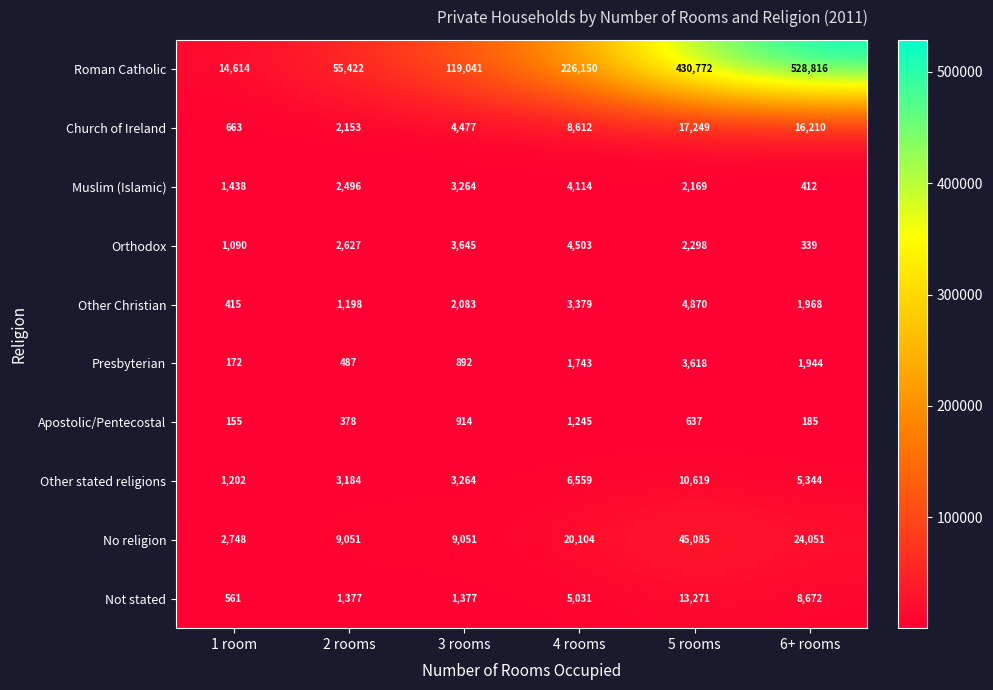

Rank the series by their maximum value, from highest to lowest.

Roman Catholic, No religion, Church of Ireland, Not stated, Other stated religions, Other Christian, Orthodox, Muslim (Islamic), Presbyterian, Apostolic/Pentecostal